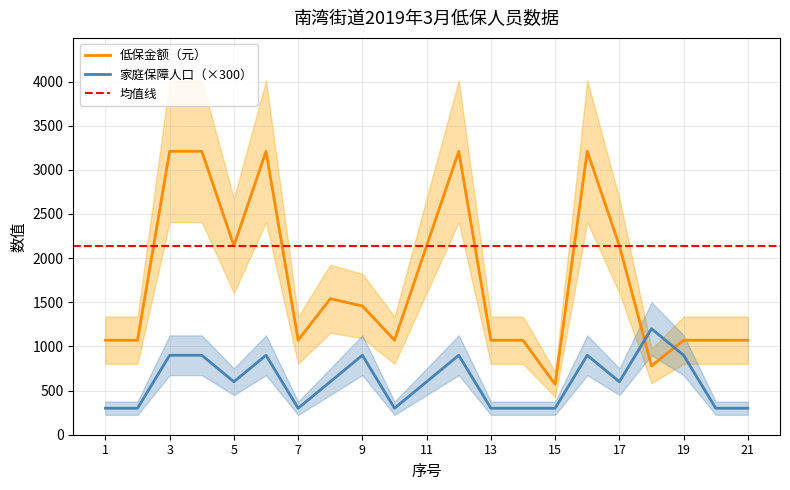

At which category does 家庭保障人口 reach its first local peak?

6